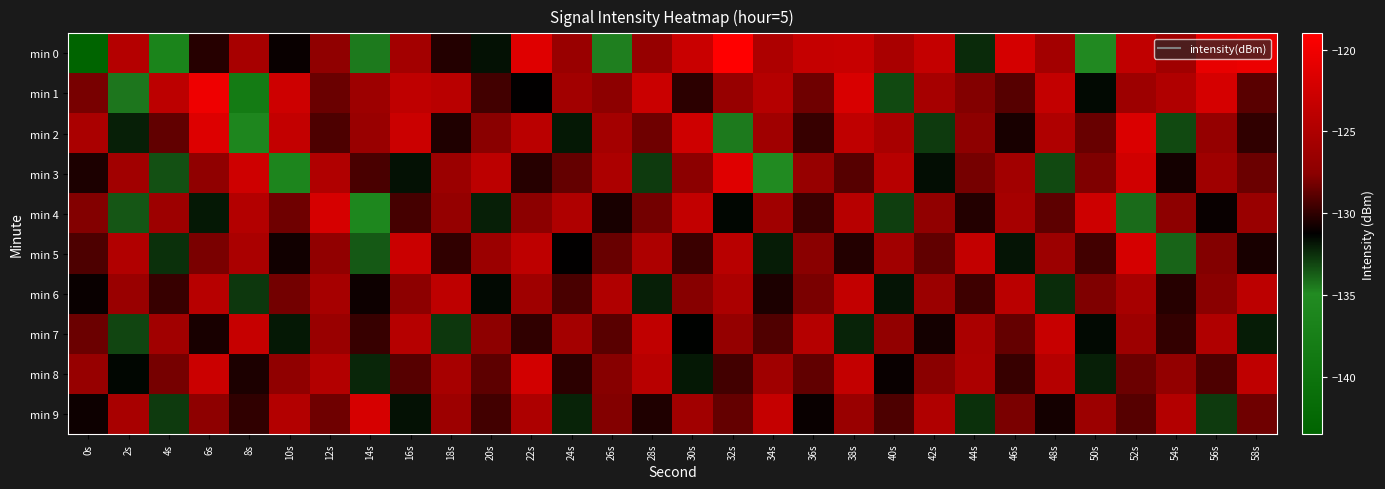

Reading left to right, what are all the values shown in this chart?

min 0: 0s=-143.5	2s=-124.5	4s=-136.4	6s=-130.2	8s=-125.5	10s=-131.0	12s=-127.2	14s=-134.5	16s=-125.8	18s=-130.3	20s=-131.7	22s=-121.3	24s=-126.5	26s=-134.6	28s=-126.7	30s=-122.9	32s=-119.0	34s=-125.1	36s=-123.2	38s=-123.1	40s=-125.4	42s=-123.3	44s=-132.4	46s=-122.2	48s=-125.8	50s=-135.1	52s=-123.6	54s=-126.0	56s=-120.6	58s=-120.4
min 1: 0s=-128.1	2s=-134.4	4s=-123.9	6s=-120.2	8s=-138.2	10s=-122.6	12s=-128.5	14s=-126.2	16s=-123.7	18s=-124.1	20s=-129.5	22s=-131.2	24s=-125.8	26s=-127.4	28s=-122.9	30s=-130.1	32s=-126.7	34s=-124.5	36s=-128.3	38s=-121.9	40s=-133.2	42s=-125.6	44s=-127.8	46s=-129.0	48s=-123.4	50s=-131.5	52s=-126.2	54s=-124.8	56s=-122.1	58s=-128.9
min 2: 0s=-125.3	2s=-132.1	4s=-128.7	6s=-121.5	8s=-135.8	10s=-123.4	12s=-129.2	14s=-126.5	16s=-122.8	18s=-130.4	20s=-127.6	22s=-124.1	24s=-131.9	26s=-125.7	28s=-128.3	30s=-122.6	32s=-134.5	34s=-126.0	36s=-129.8	38s=-123.7	40s=-125.4	42s=-132.8	44s=-127.3	46s=-130.6	48s=-124.9	50s=-128.5	52s=-121.7	54s=-133.2	56s=-126.8	58s=-130.0
min 3: 0s=-130.5	2s=-125.9	4s=-133.4	6s=-127.2	8s=-122.6	10s=-136.1	12s=-124.8	14s=-129.3	16s=-131.7	18s=-126.4	20s=-123.9	22s=-130.2	24s=-128.6	26s=-125.1	28s=-132.8	30s=-127.5	32s=-121.3	34s=-134.9	36s=-126.7	38s=-129.0	40s=-124.3	42s=-131.6	44s=-128.1	46s=-125.8	48s=-133.2	50s=-127.9	52s=-122.4	54s=-130.7	56s=-126.1	58s=-128.4
min 4: 0s=-127.8	2s=-133.5	4s=-126.2	6s=-131.9	8s=-124.6	10s=-128.3	12s=-122.0	14s=-135.7	16s=-129.4	18s=-126.8	20s=-132.1	22s=-127.5	24s=-124.9	26s=-130.6	28s=-128.2	30s=-123.5	32s=-131.4	34s=-126.0	36s=-129.7	38s=-124.3	40s=-132.9	42s=-127.1	44s=-130.3	46s=-125.6	48s=-128.8	50s=-122.7	52s=-134.1	54s=-127.4	56s=-131.0	58s=-126.5
min 5: 0s=-129.2	2s=-124.7	4s=-132.5	6s=-128.0	8s=-125.3	10s=-130.8	12s=-127.1	14s=-133.6	16s=-122.9	18s=-130.0	20s=-126.4	22s=-123.8	24s=-131.2	26s=-128.5	28s=-125.0	30s=-129.7	32s=-124.2	34s=-132.0	36s=-127.6	38s=-130.3	40s=-125.9	42s=-128.7	44s=-123.4	46s=-131.8	48s=-126.3	50s=-129.5	52s=-122.1	54s=-133.9	56s=-127.8	58s=-130.6
min 6: 0s=-131.0	2s=-126.5	4s=-129.8	6s=-124.3	8s=-132.7	10s=-128.2	12s=-125.6	14s=-130.9	16s=-127.4	18s=-123.8	20s=-131.5	22s=-126.1	24s=-129.3	26s=-124.8	28s=-132.1	30s=-127.7	32s=-125.2	34s=-130.5	36s=-128.0	38s=-123.5	40s=-131.8	42s=-126.4	44s=-129.6	46s=-124.1	48s=-132.4	50s=-127.9	52s=-125.5	54s=-130.2	56s=-127.6	58s=-123.9
min 7: 0s=-128.4	2s=-133.1	4s=-125.9	6s=-130.6	8s=-123.2	10s=-131.9	12s=-126.5	14s=-129.8	16s=-124.4	18s=-132.7	20s=-127.3	22s=-130.0	24s=-125.7	26s=-128.9	28s=-123.6	30s=-131.3	32s=-126.8	34s=-129.1	36s=-124.5	38s=-132.2	40s=-127.0	42s=-130.7	44s=-125.3	46s=-128.6	48s=-123.1	50s=-131.5	52s=-126.2	54s=-129.9	56s=-124.8	58s=-132.0
min 8: 0s=-126.7	2s=-131.4	4s=-128.1	6s=-122.8	8s=-130.5	10s=-127.2	12s=-124.6	14s=-132.3	16s=-129.0	18s=-125.5	20s=-128.8	22s=-122.3	24s=-130.1	26s=-127.7	28s=-124.2	30s=-131.9	32s=-129.5	34s=-126.0	36s=-128.7	38s=-123.4	40s=-131.0	42s=-127.6	44s=-125.1	46s=-129.8	48s=-124.5	50s=-132.1	52s=-128.4	54s=-126.9	56s=-129.2	58s=-123.7
min 9: 0s=-130.9	2s=-125.4	4s=-132.8	6s=-127.3	8s=-130.0	10s=-124.6	12s=-128.3	14s=-122.0	16s=-131.7	18s=-126.2	20s=-129.5	22s=-125.0	24s=-132.2	26s=-127.8	28s=-130.4	30s=-125.9	32s=-128.6	34s=-123.3	36s=-131.0	38s=-126.5	40s=-129.2	42s=-124.8	44s=-132.5	46s=-128.0	48s=-130.7	50s=-126.3	52s=-129.0	54s=-124.6	56s=-132.8	58s=-128.3